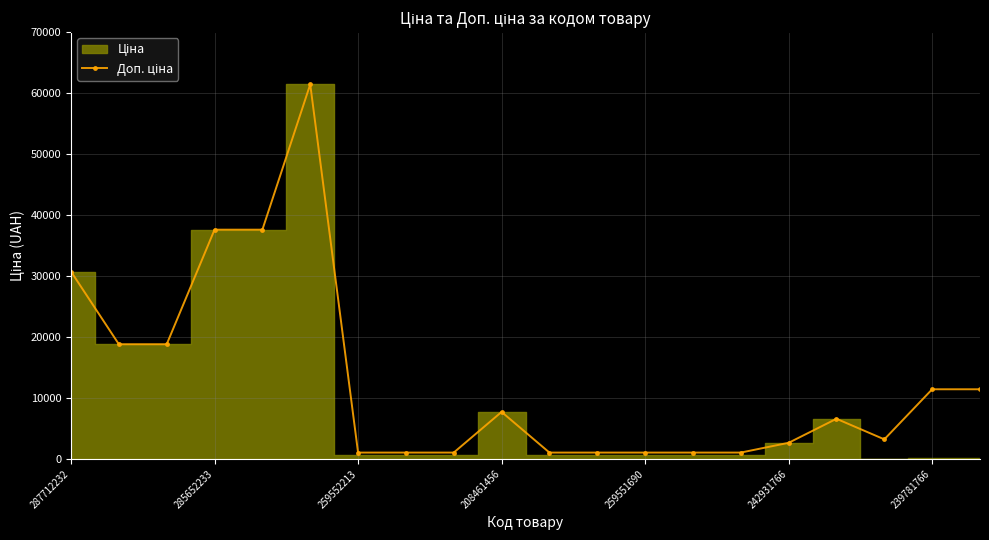

Reading left to right, what are all the values shown in this chart?

30717.1	18796.8	18796.8	37593.6	37593.6	61434.3	1024.6	1024.6	1024.6	7693.1	1024.6	1024.6	1024.6	1024.6	1024.6	2628.0	6568.8	3195.0	11410.0	11410.0